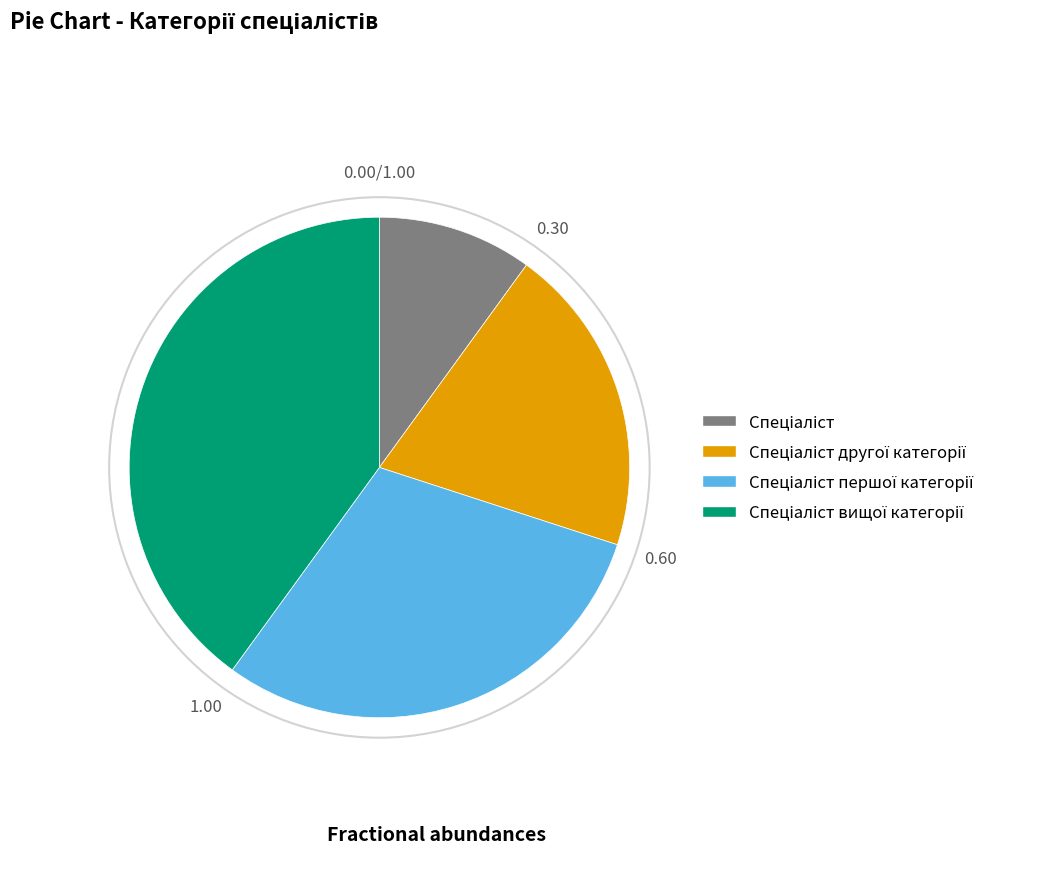

Is there any slice that represents more than half of the pie?

No